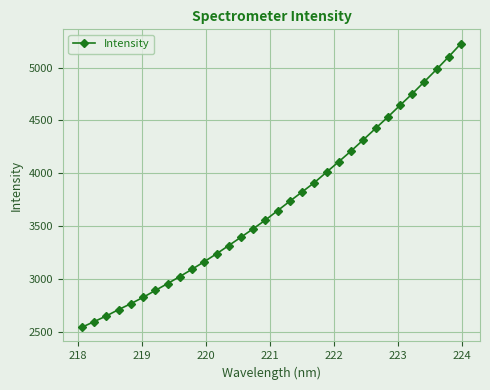

Does the chart display data point markers on the line(s)?

Yes